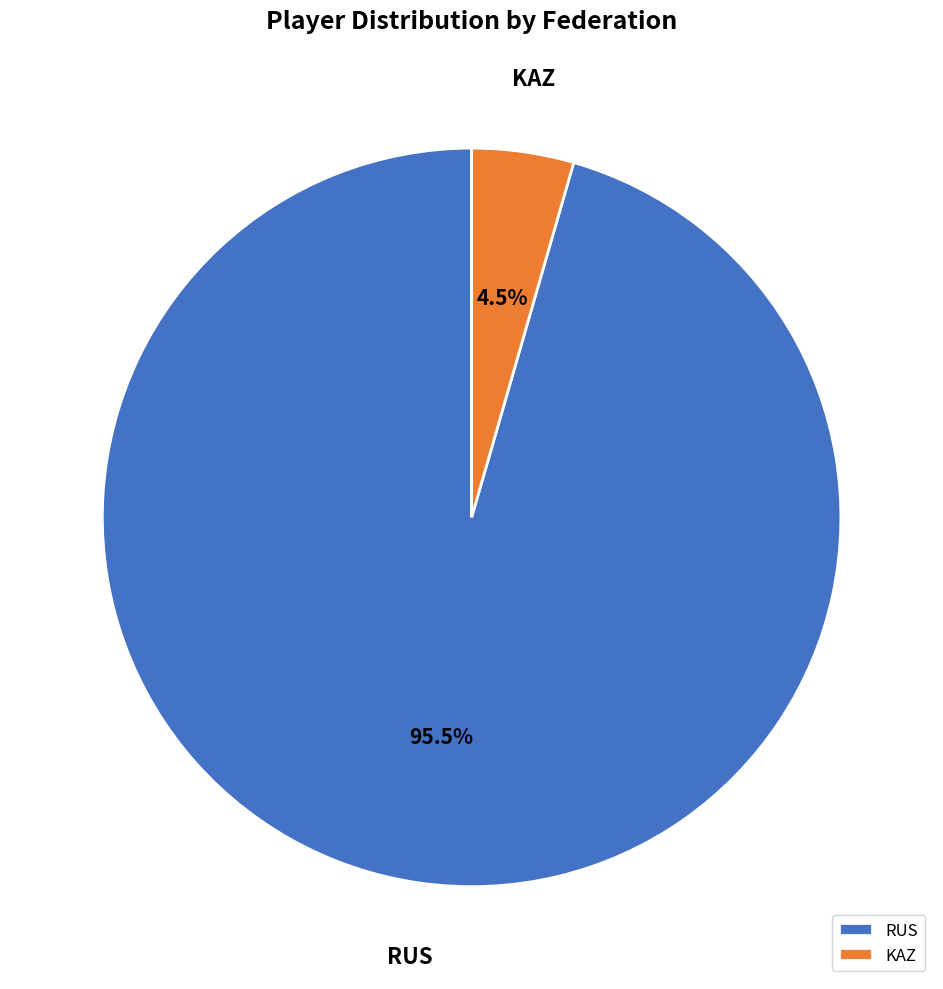

Which category accounts for the majority?

RUS